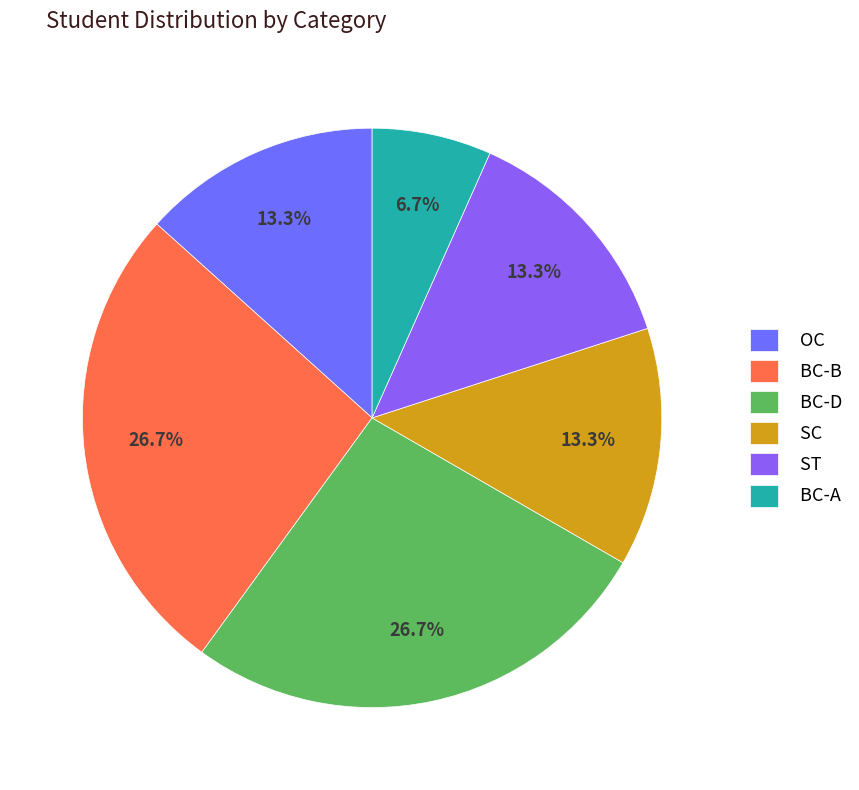

To the nearest percent, what is the difference between the largest and smallest slice percentages?

20%